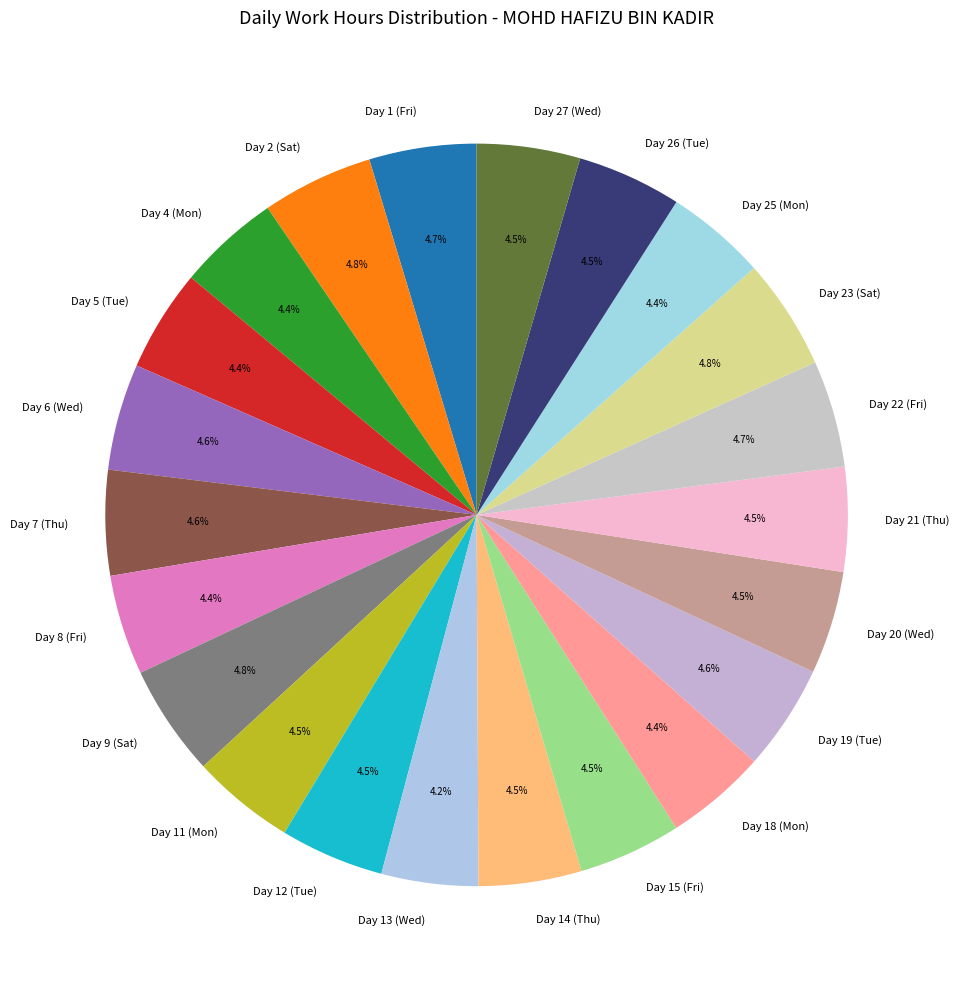

How many segments does this pie chart have?

22